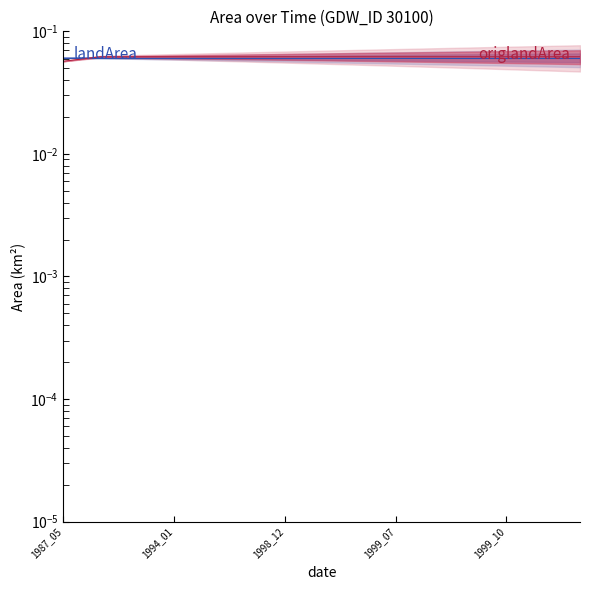

At which label does landArea (center) reach its peak?

1987_05